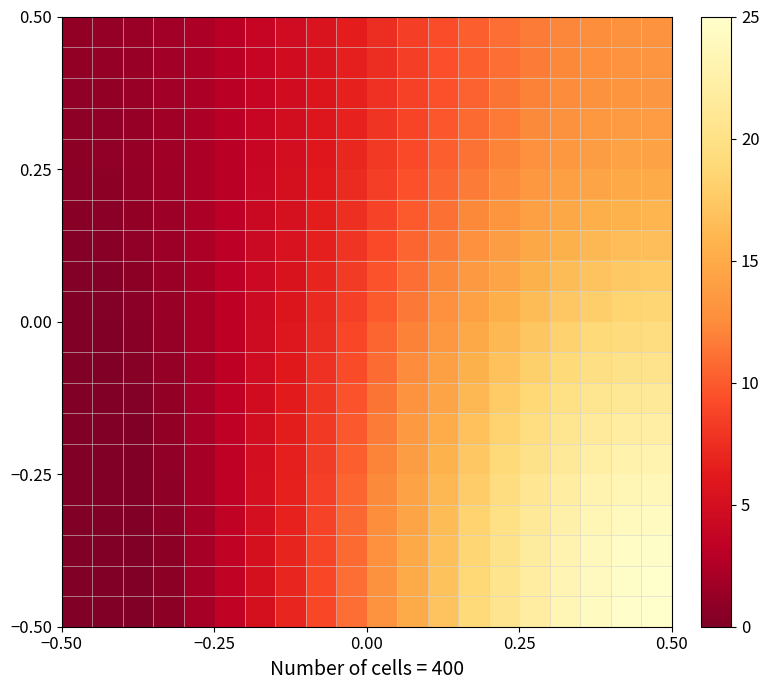

How many distinct data groups are displayed?

20